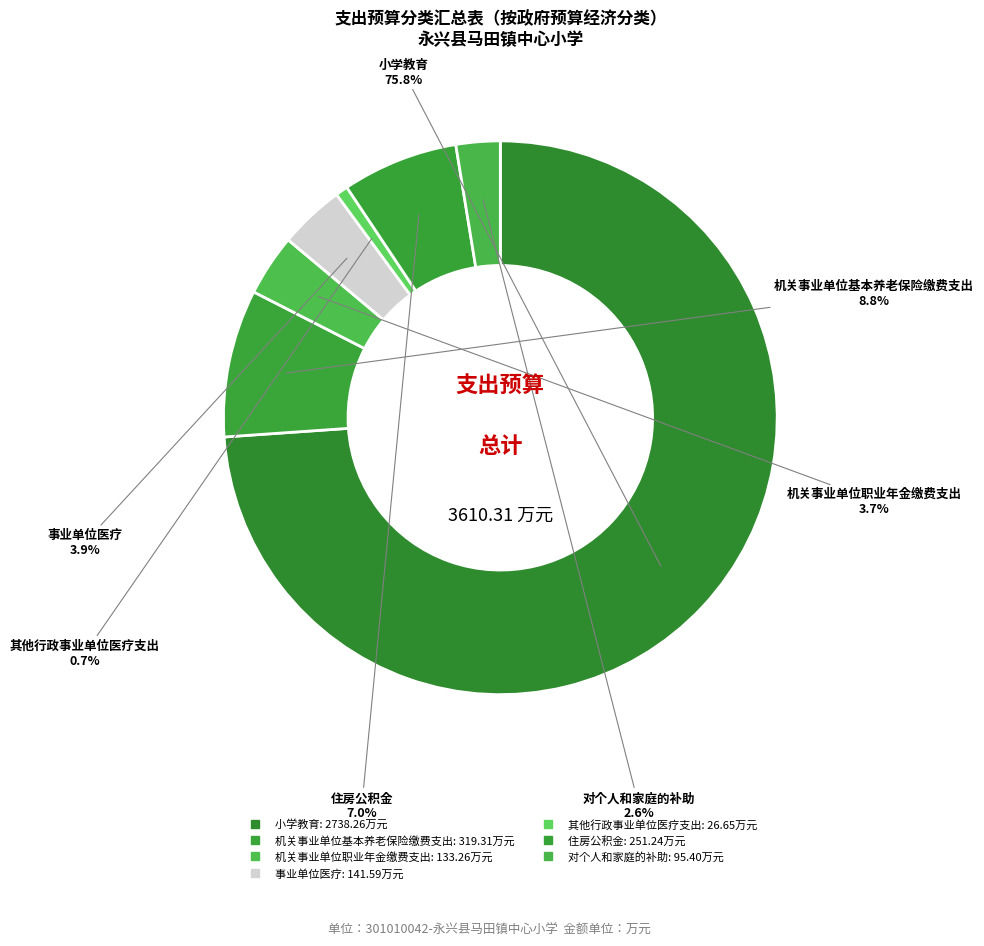

What is the ratio of the value at 对个人和家庭的补助 to the value at 住房公积金?

0.4